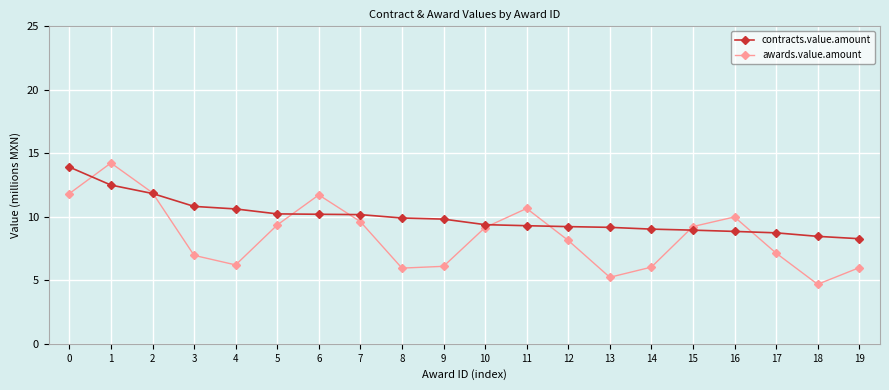

What is the difference between the maximum and second lowest values in the contracts.value.amount series?

5.5